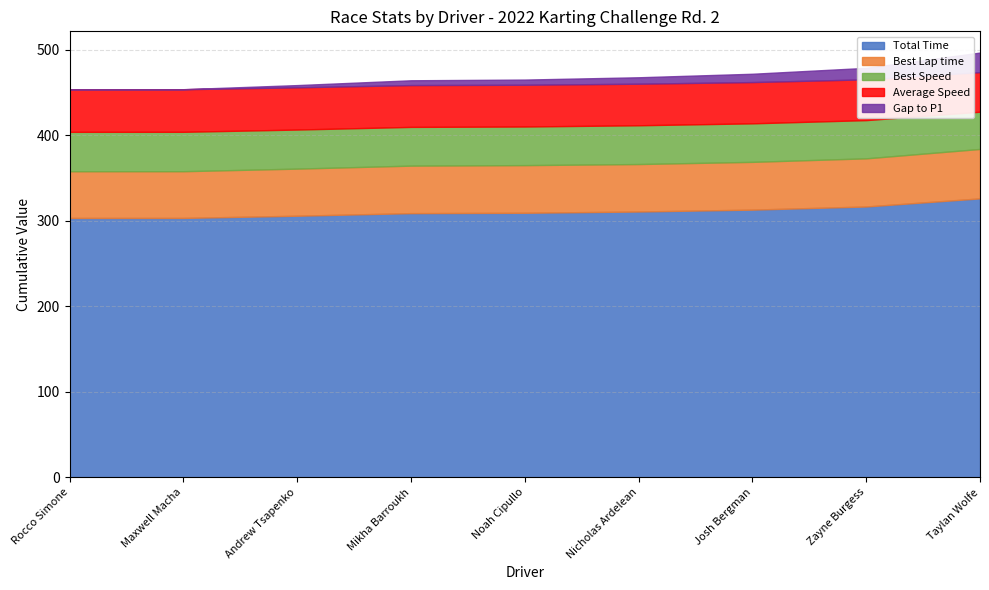

True or false: Best Lap time and Gap to P1 cross at least once.

False